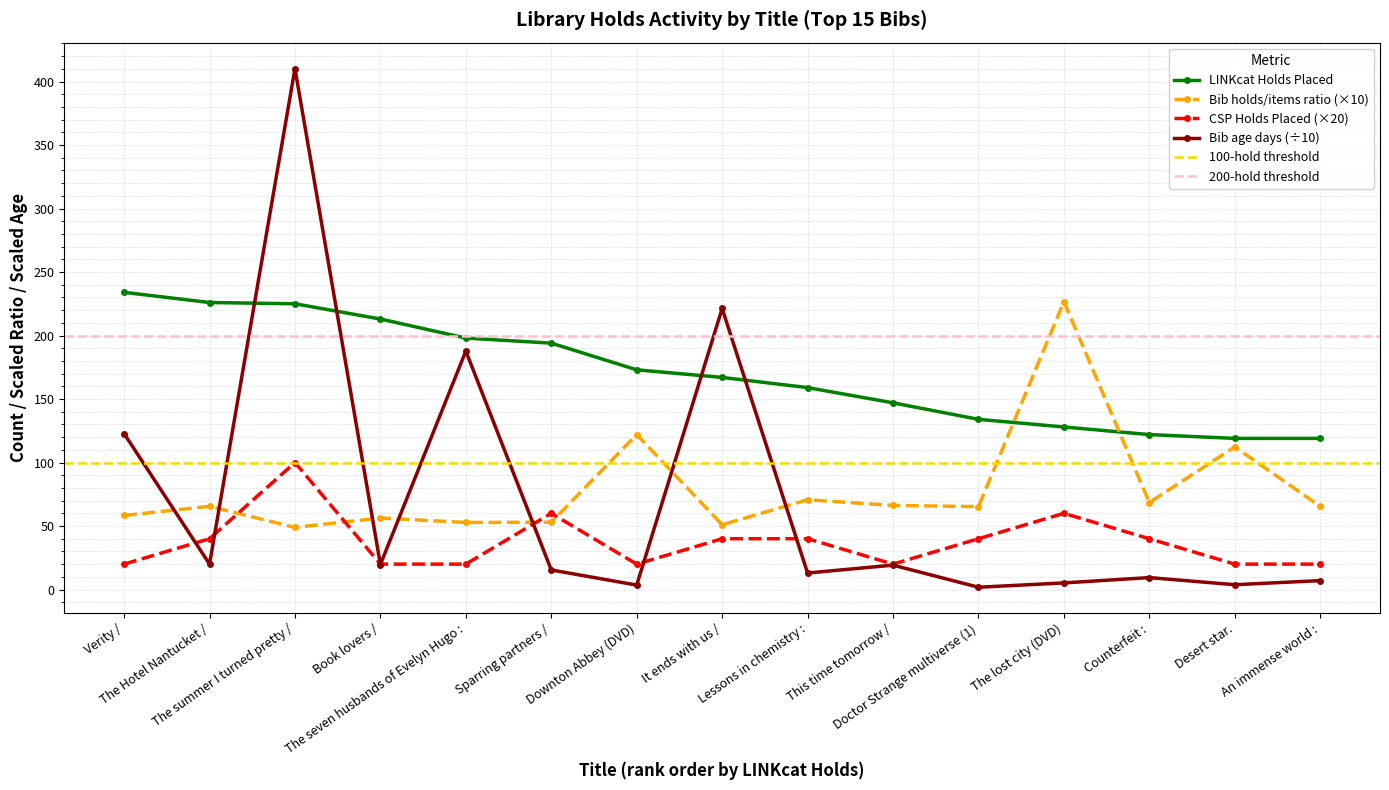

Is the value of LINKcat Holds Placed at Lessons in chemistry : greater than the value of Bib holds/items ratio at Doctor Strange multiverse (1)?

Yes